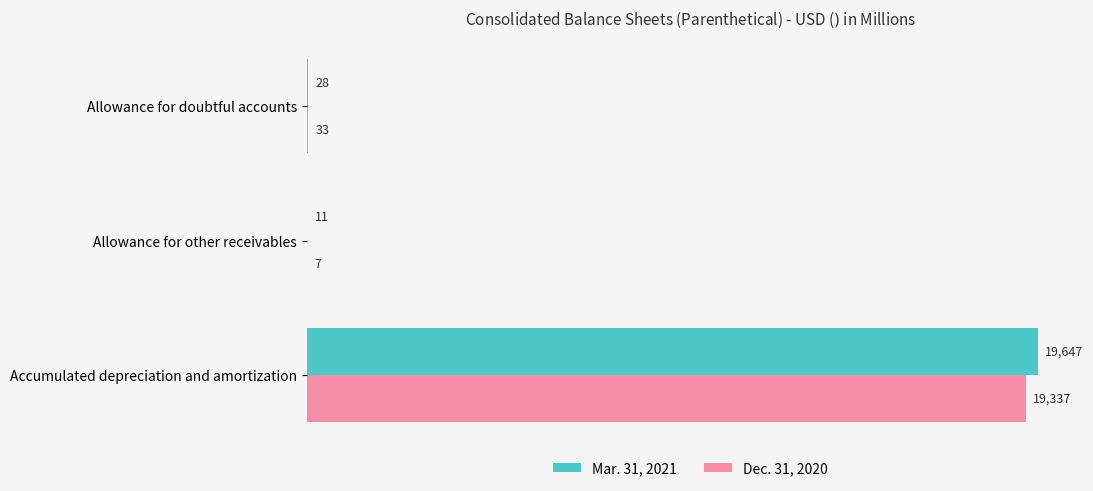

Which series changed the most between Allowance for other receivables and Accumulated depreciation and amortization?

Mar. 31, 2021